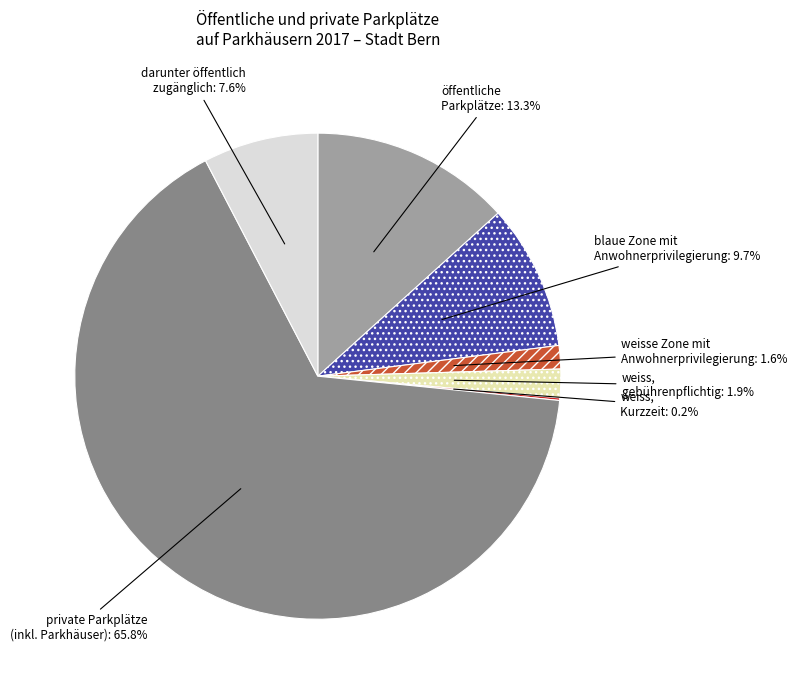

Is there any slice that represents more than half of the pie?

Yes